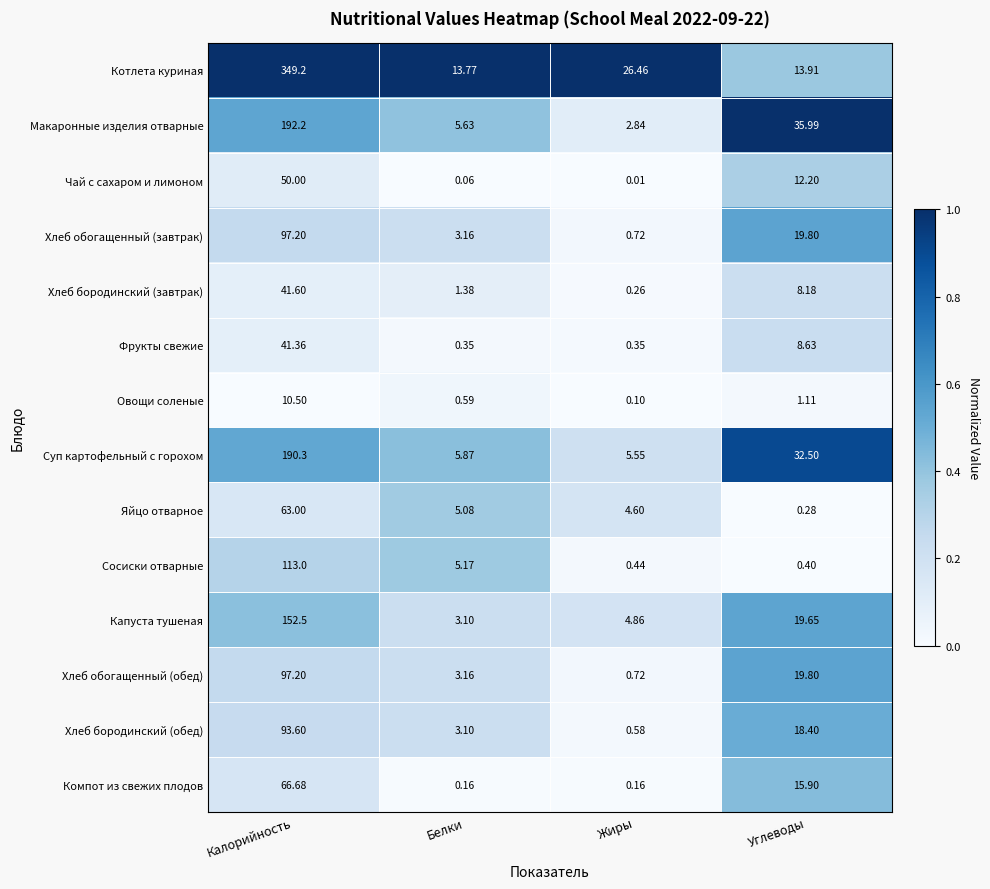

Rank the categories by Макаронные изделия отварные value from highest to lowest.

Калорийность, Углеводы, Белки, Жиры